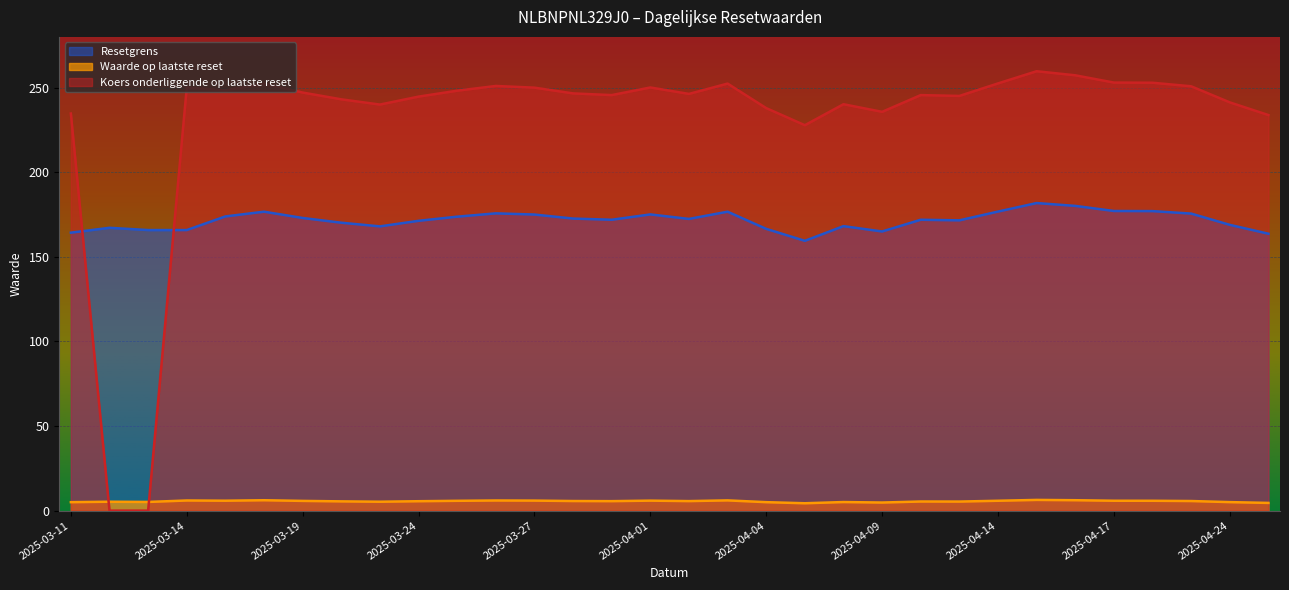

Between 2025-03-18 and 2025-03-20, which series saw the biggest shift?

Koers onderliggende op laatste reset